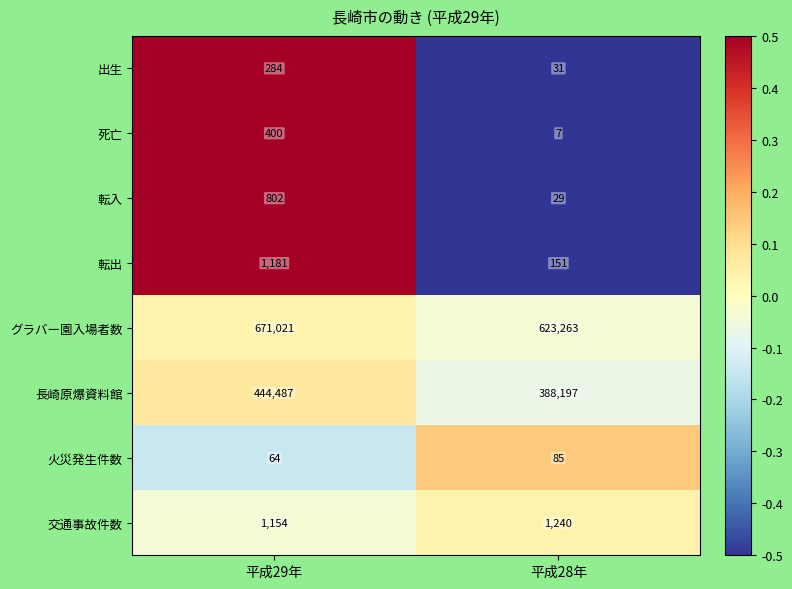

Reading left to right, extract all data points from this chart.

出生: 284	31
死亡: 400	7
転入: 802	29
転出: 1181	151
グラバー園入場者数: 671021	623263
長崎原爆資料館: 444487	388197
火災発生件数: 64	85
交通事故件数: 1154	1240